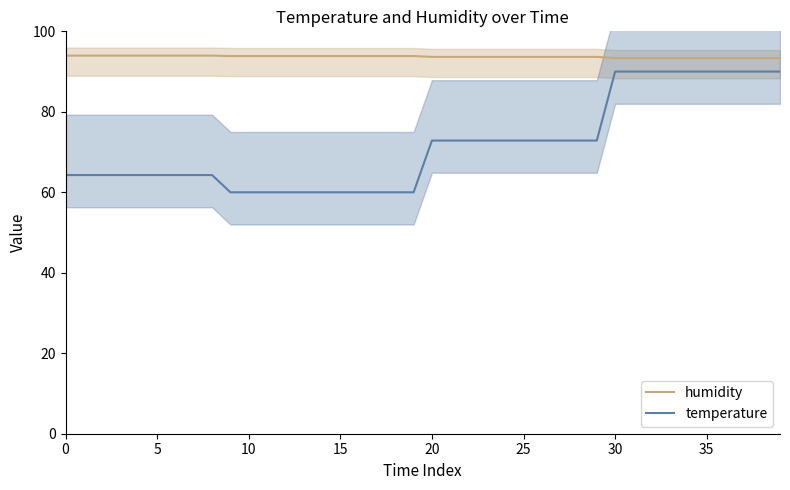

What is the label of the 14th point from the right?

26